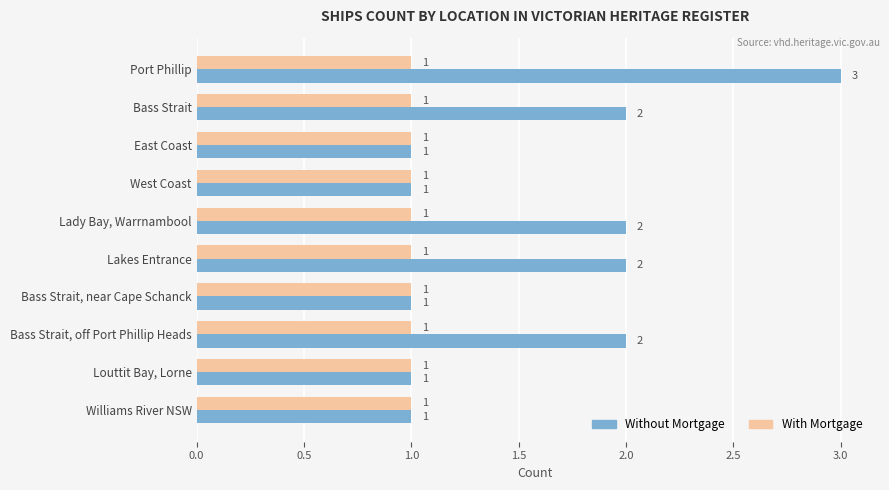

Which series changed the most between Port Phillip and Lady Bay, Warrnambool?

Without Mortgage